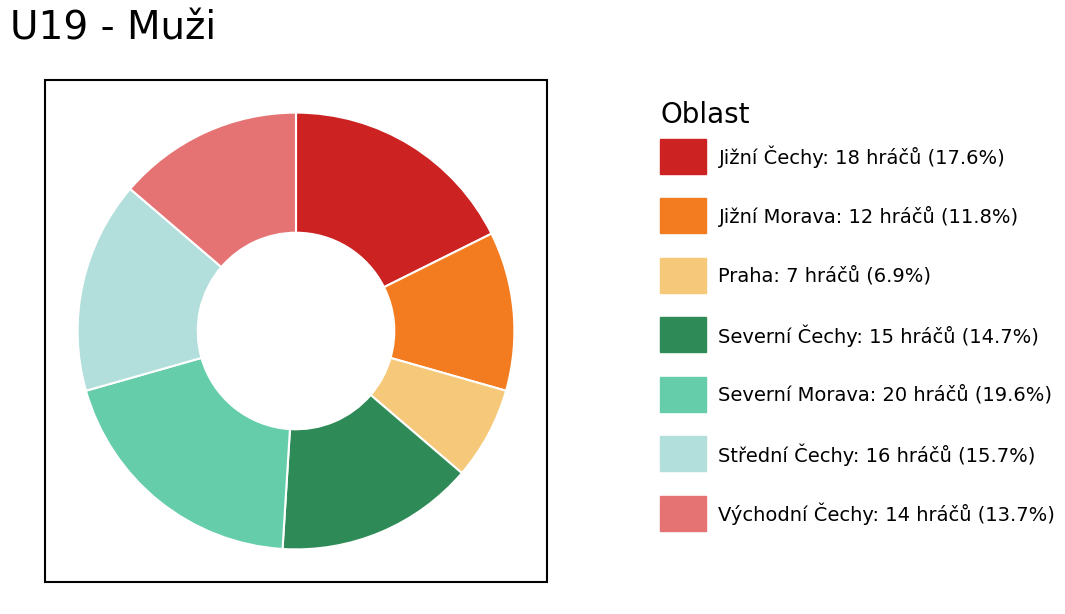

Count the number of slices in the pie.

7